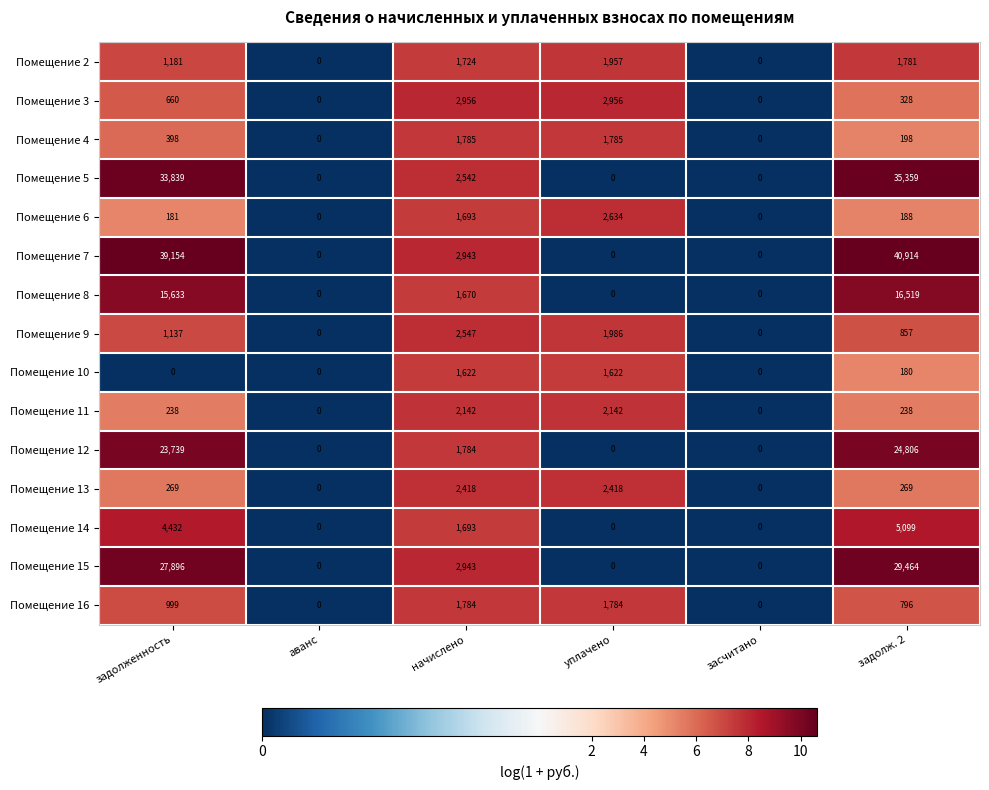

How many positive values does the Помещение 9 series have?

4